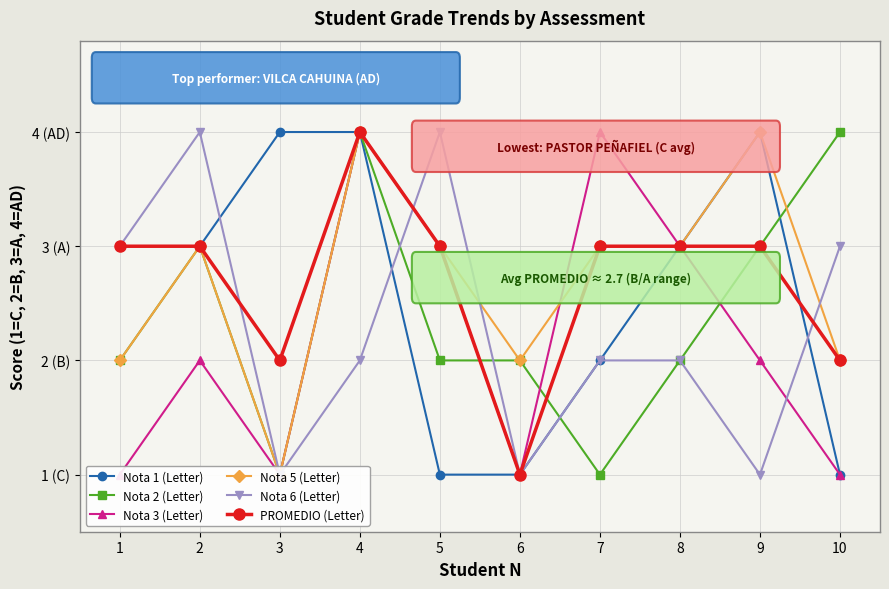

List the labels in order of PROMEDIO (Letter) value, largest first.

4, 1, 2, 5, 7, 8, 9, 3, 10, 6